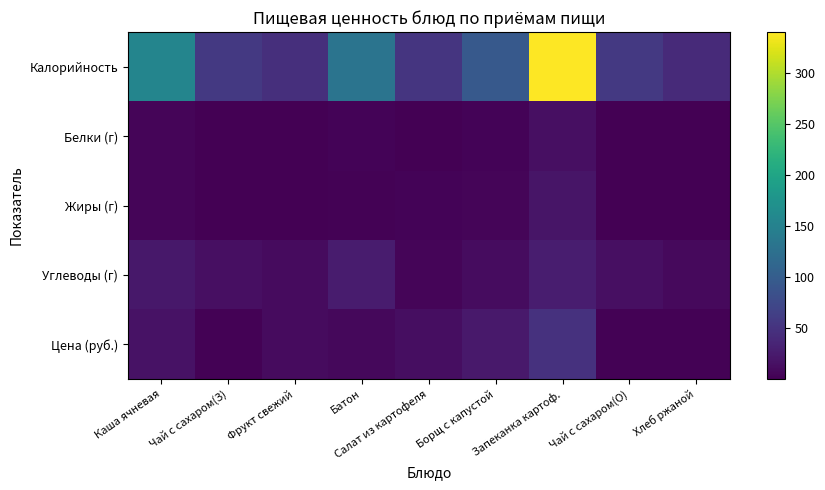

Reading right to left, list all the values displayed in this chart.

Калорийность: Хлеб ржаной=40.8	Чай с сахаром(О)=57.0	Запеканка картоф.=340.5	Борщ с капустой=95.0	Салат из картофеля=52.7	Батон=131.0	Фрукт свежий=45.6	Чай с сахаром(З)=57.0	Каша ячневая=154.8
Белки (г): Хлеб ржаной=1.3	Чай с сахаром(О)=0.2	Запеканка картоф.=14.4	Борщ с капустой=2.9	Салат из картофеля=0.8	Батон=3.8	Фрукт свежий=0.4	Чай с сахаром(З)=0.2	Каша ячневая=4.2
Жиры (г): Хлеб ржаной=0.2	Чай с сахаром(О)=0.1	Запеканка картоф.=19.4	Борщ с капустой=4.1	Салат из картофеля=3.1	Батон=1.5	Фрукт свежий=0.4	Чай с сахаром(З)=0.1	Каша ячневая=5.3
Углеводы (г): Хлеб ржаной=8.5	Чай с сахаром(О)=14.3	Запеканка картоф.=27.1	Борщ с капустой=11.7	Салат из картофеля=5.4	Батон=25.7	Фрукт свежий=9.5	Чай с сахаром(З)=14.3	Каша ячневая=22.6
Цена (руб.): Хлеб ржаной=1.5	Чай с сахаром(О)=2.5	Запеканка картоф.=48.6	Борщ с капустой=23.4	Салат из картофеля=12.4	Батон=7.0	Фрукт свежий=10.0	Чай с сахаром(З)=2.5	Каша ячневая=17.2